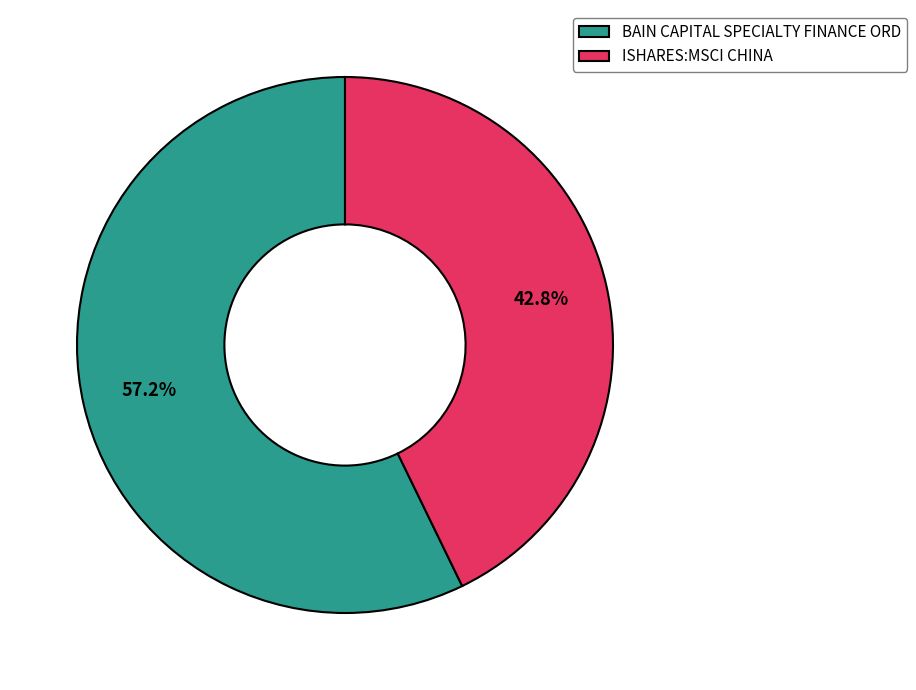

Is it true that ISHARES:MSCI CHINA is 43% of the pie?

True